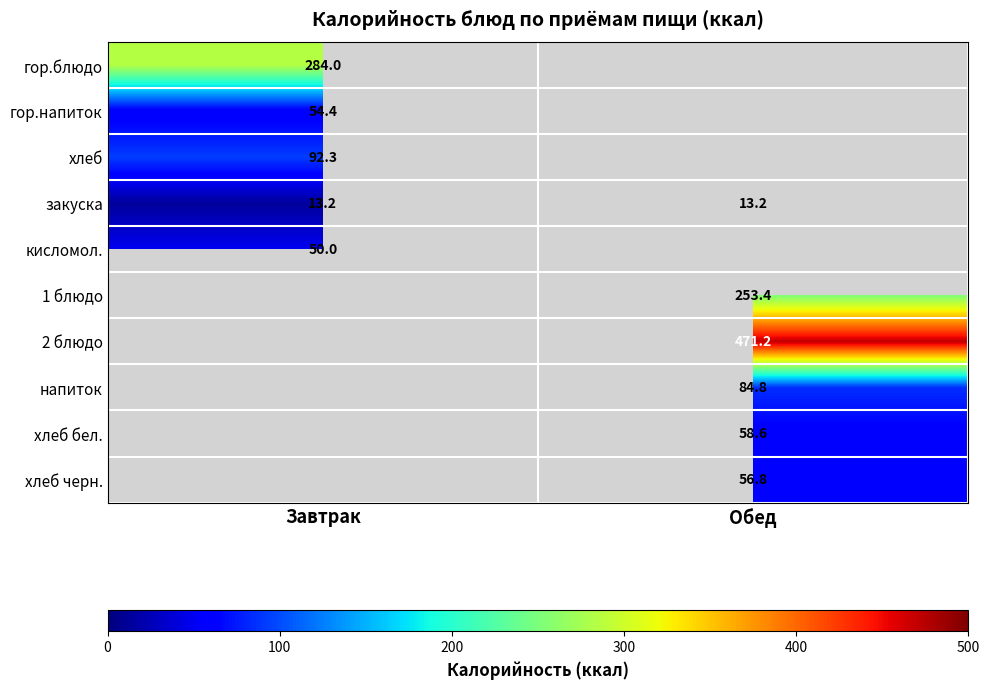

Which category has the lowest value across all series?

Завтрак